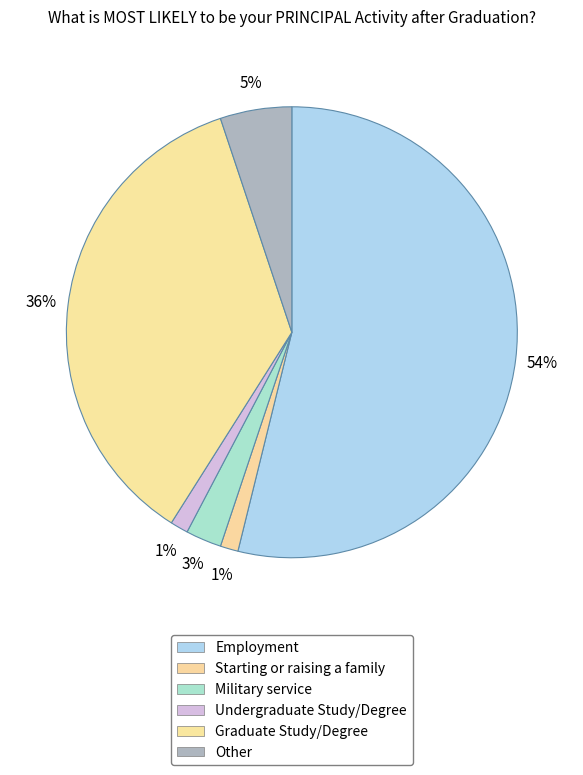

How many slices are in this pie chart?

6